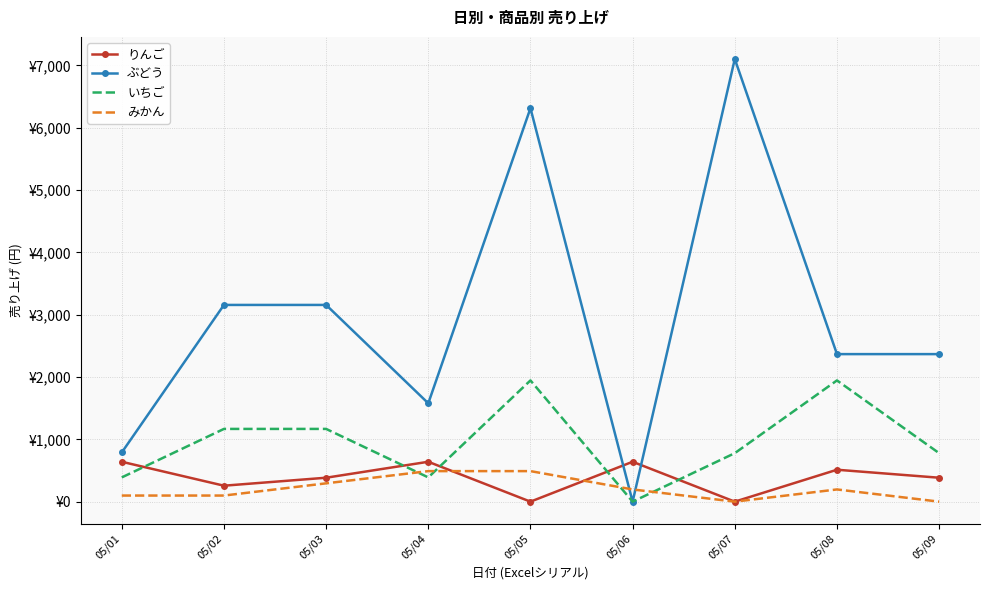

Which series has the largest total across all categories?

ぶどう